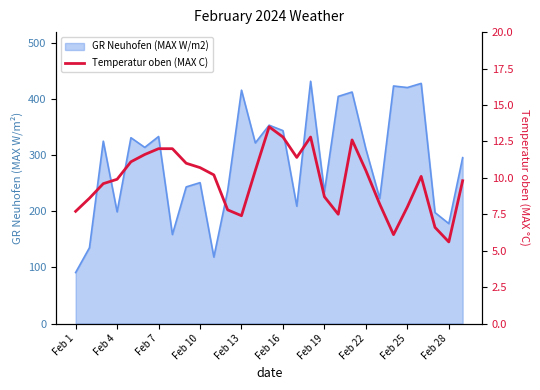

Where is the data nearest to the value 9?

Feb 19